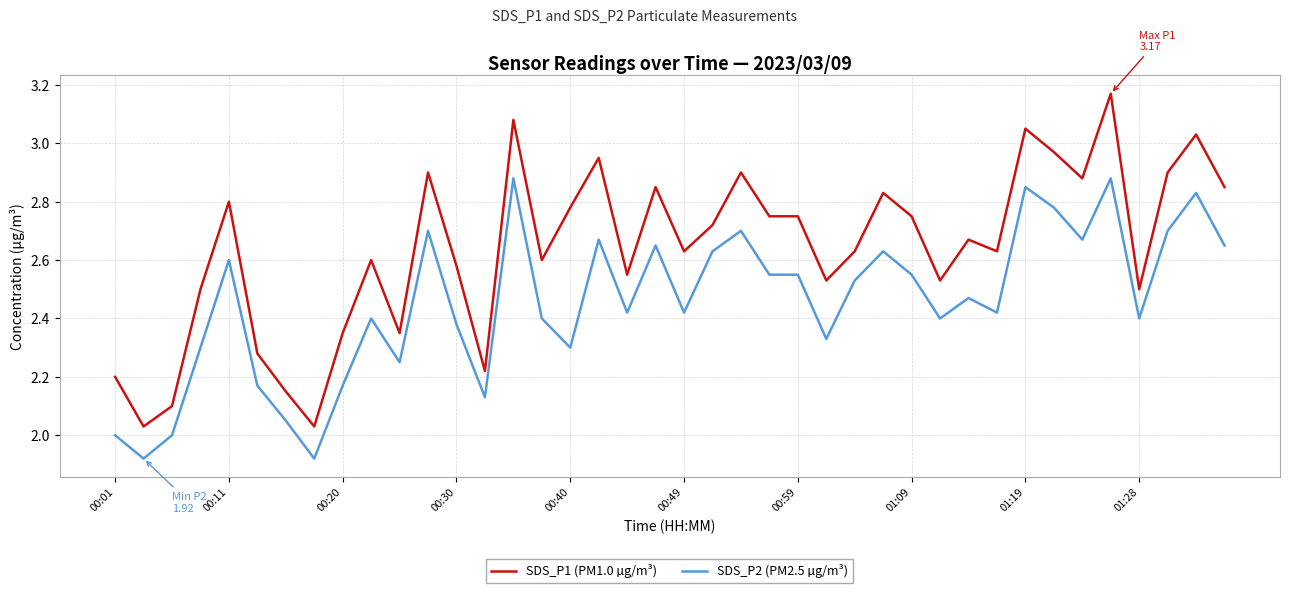

True or false: SDS_P1 (PM1.0 µg/m³) and SDS_P2 (PM2.5 µg/m³) cross at least once.

False